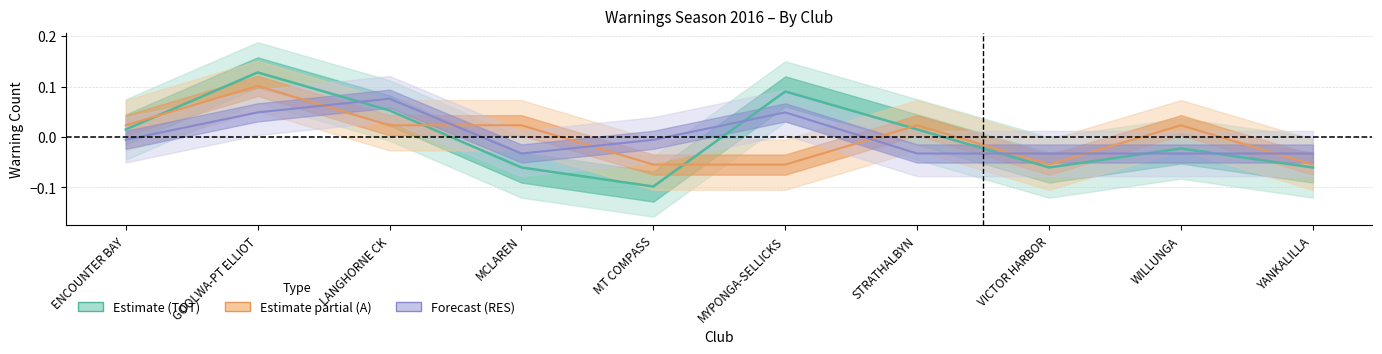

What is the highest value of the RES series?

0.1